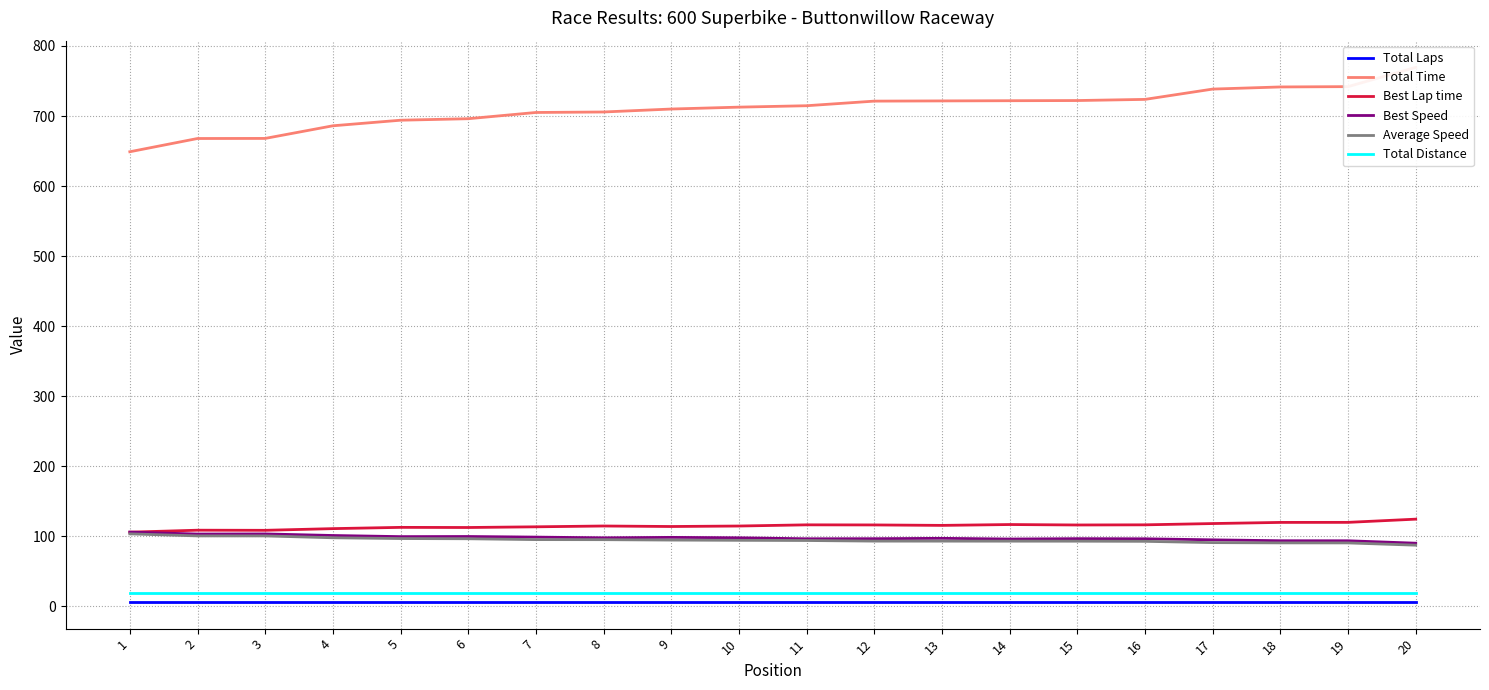

Is this an area chart (filled region under the line)?

No